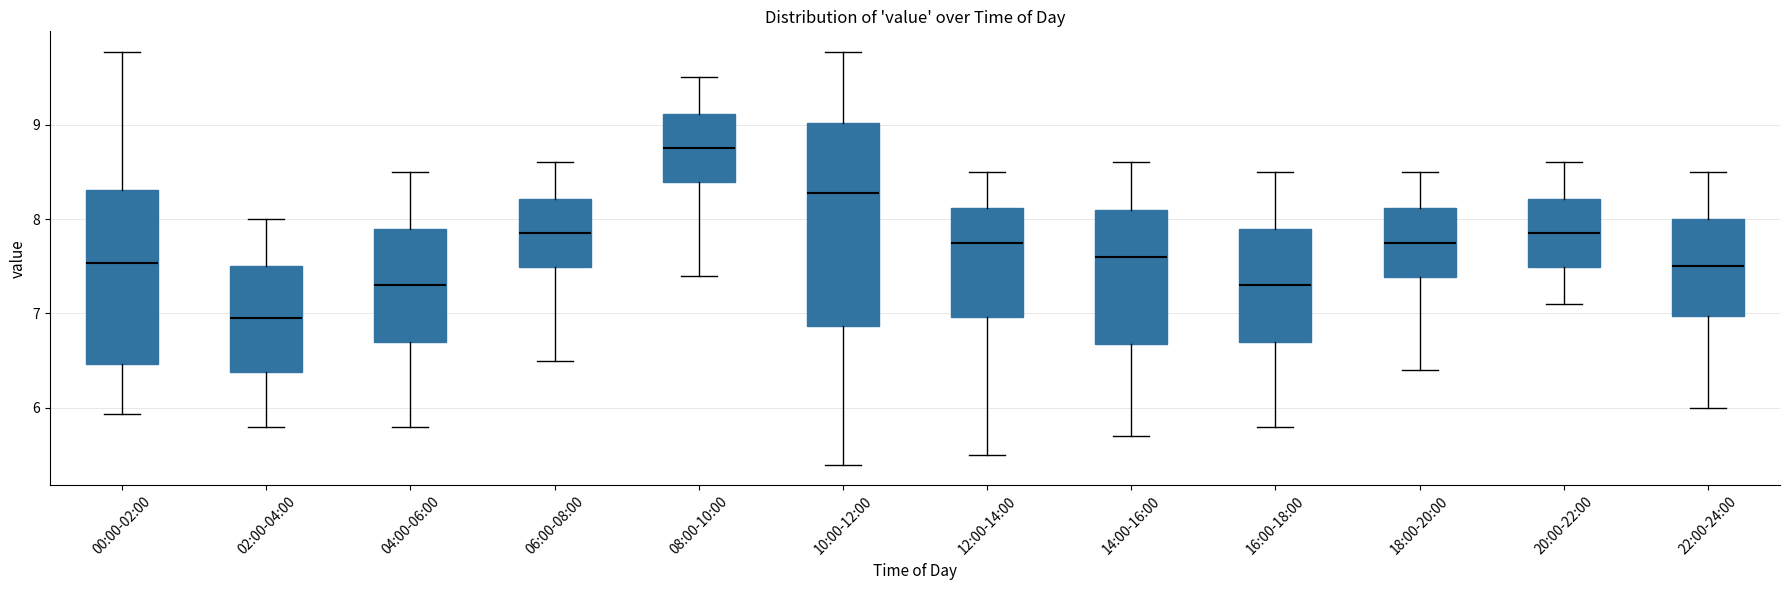

Reading left to right, transcribe this box plot: for each box, give where its median line is, the range the box spans, and where its two whiskers end, as read against the y-axis. The values are not printed on the chart, so give them approximately, as read against the axis.

00:00-02:00: median 7.5, box 6.5 to 8.3, whiskers 5.9 to 9.8
02:00-04:00: median 7.0, box 6.4 to 7.5, whiskers 5.8 to 8.0
04:00-06:00: median 7.3, box 6.7 to 7.9, whiskers 5.8 to 8.5
06:00-08:00: median 7.9, box 7.5 to 8.2, whiskers 6.5 to 8.6
08:00-10:00: median 8.8, box 8.4 to 9.1, whiskers 7.4 to 9.5
10:00-12:00: median 8.3, box 6.9 to 9.0, whiskers 5.4 to 9.8
12:00-14:00: median 7.8, box 7.0 to 8.1, whiskers 5.5 to 8.5
14:00-16:00: median 7.6, box 6.7 to 8.1, whiskers 5.7 to 8.6
16:00-18:00: median 7.3, box 6.7 to 7.9, whiskers 5.8 to 8.5
18:00-20:00: median 7.8, box 7.4 to 8.1, whiskers 6.4 to 8.5
20:00-22:00: median 7.9, box 7.5 to 8.2, whiskers 7.1 to 8.6
22:00-24:00: median 7.5, box 7.0 to 8.0, whiskers 6.0 to 8.5